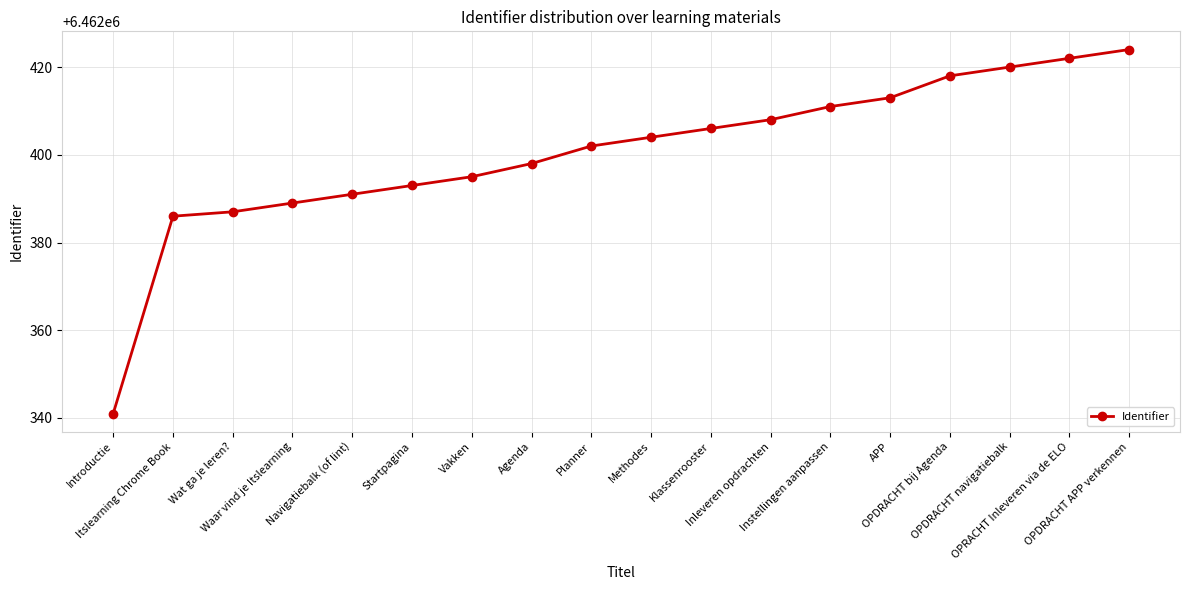

Reading left to right, transcribe all the data shown in this chart.

6462341	6462386	6462387	6462389	6462391	6462393	6462395	6462398	6462402	6462404	6462406	6462408	6462411	6462413	6462418	6462420	6462422	6462424